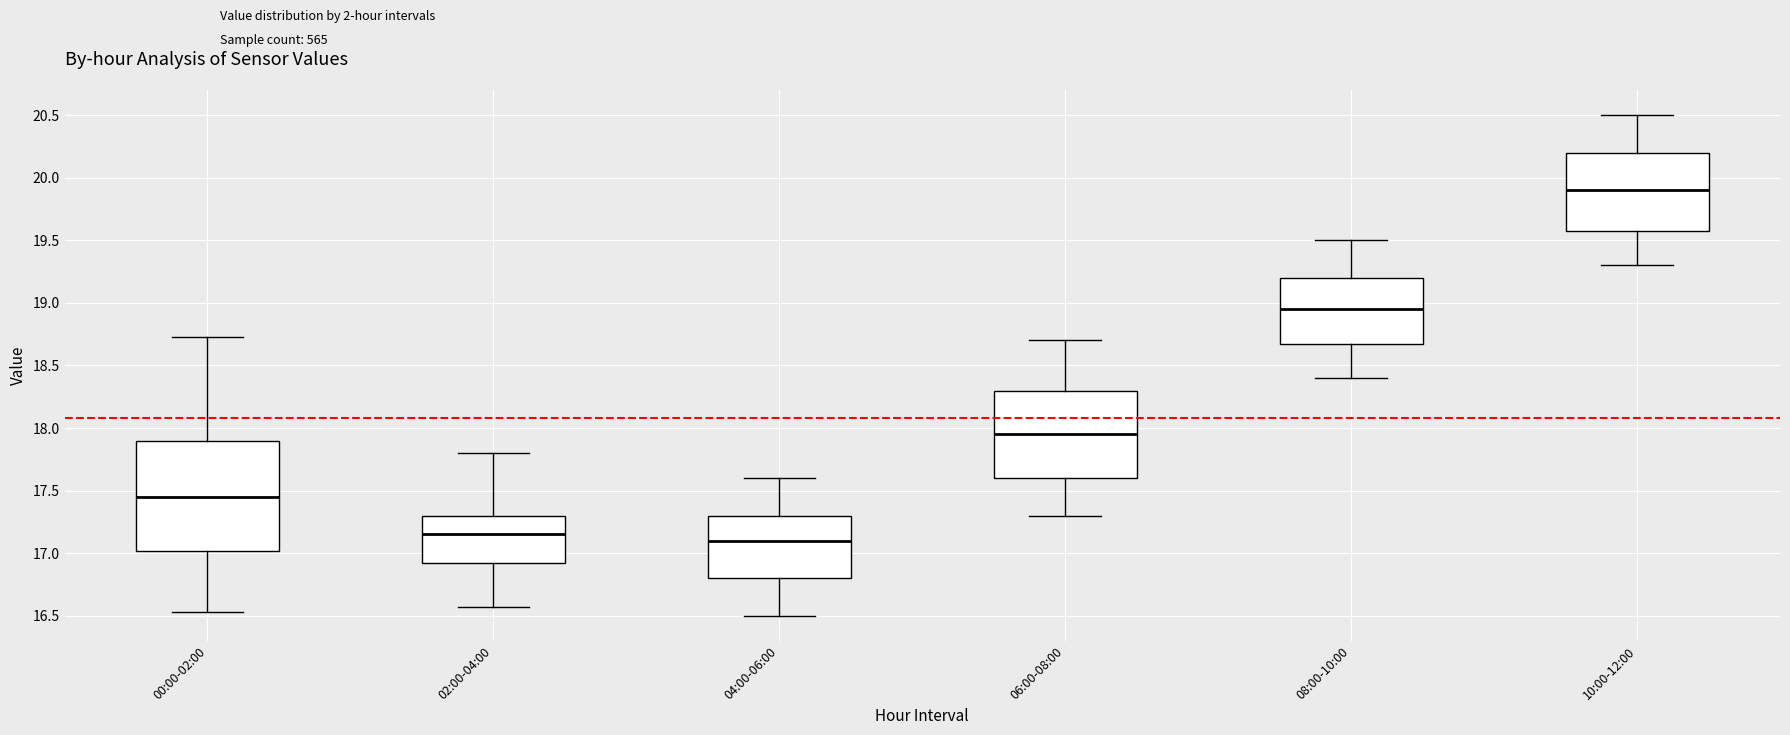

Which box is the tallest, from its lower edge to its upper edge?

00:00-02:00